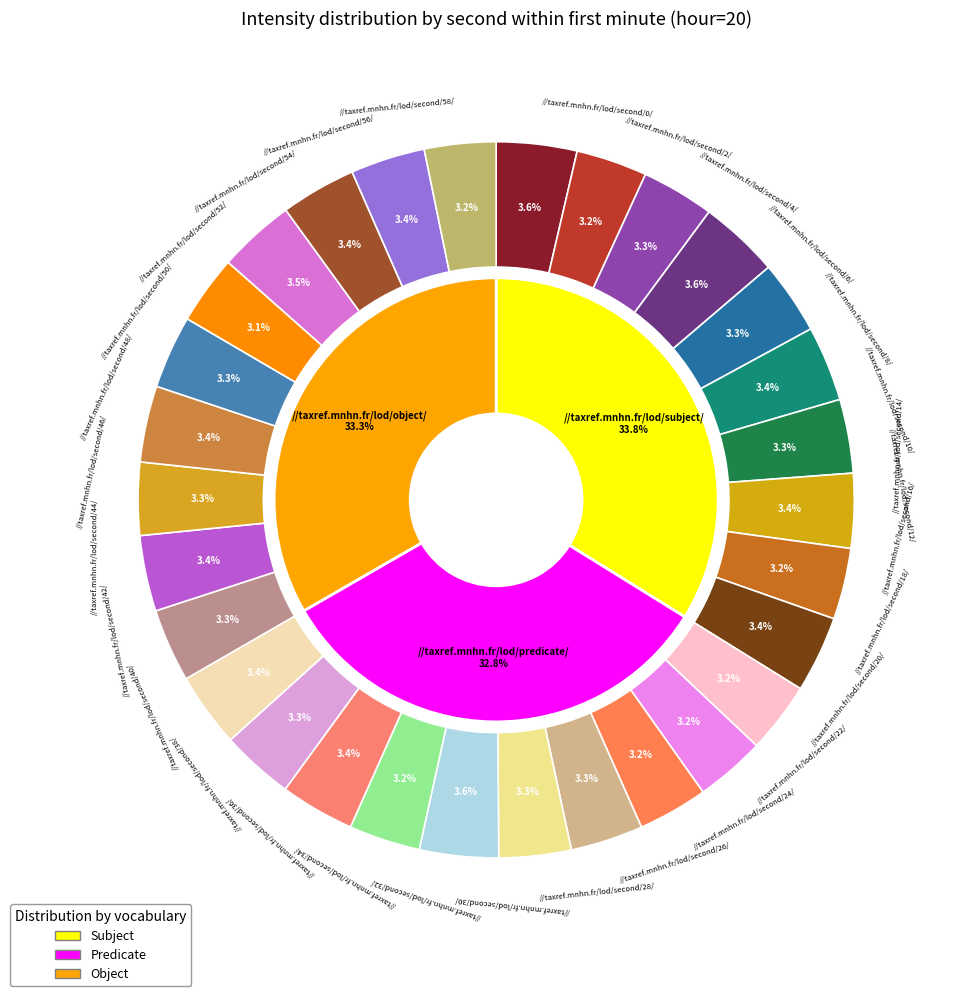

Is it true that 34 is 3% of the pie?

True